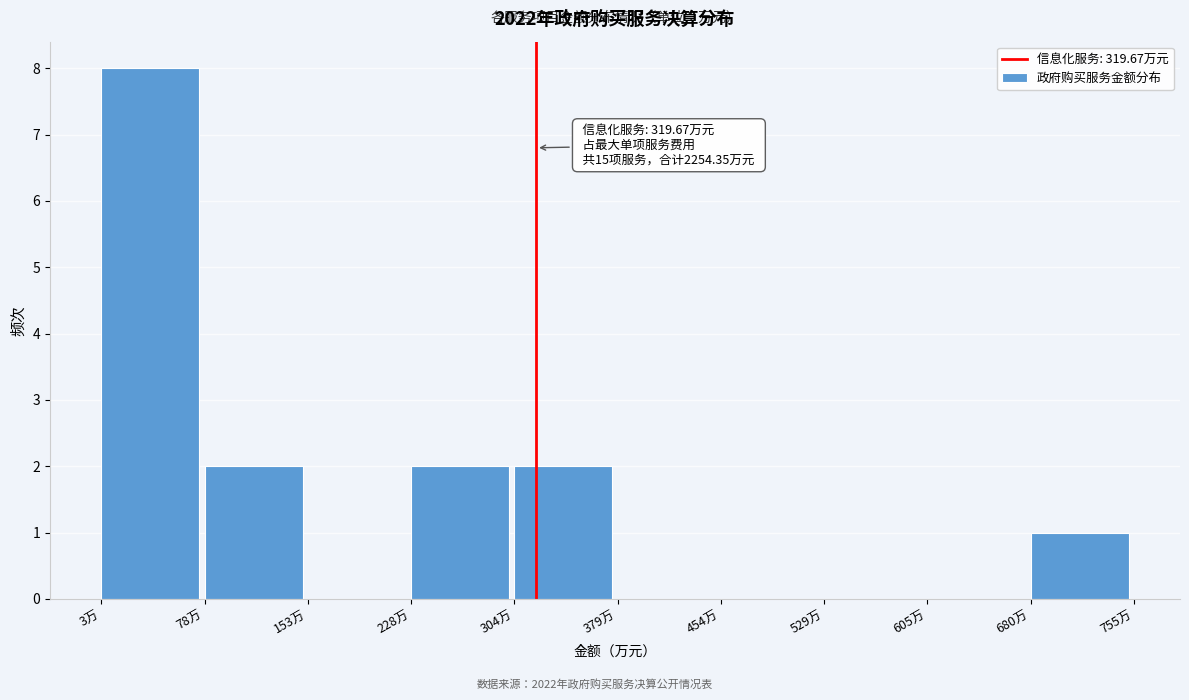

Which range on the x-axis has the tallest bar?

0 to 80